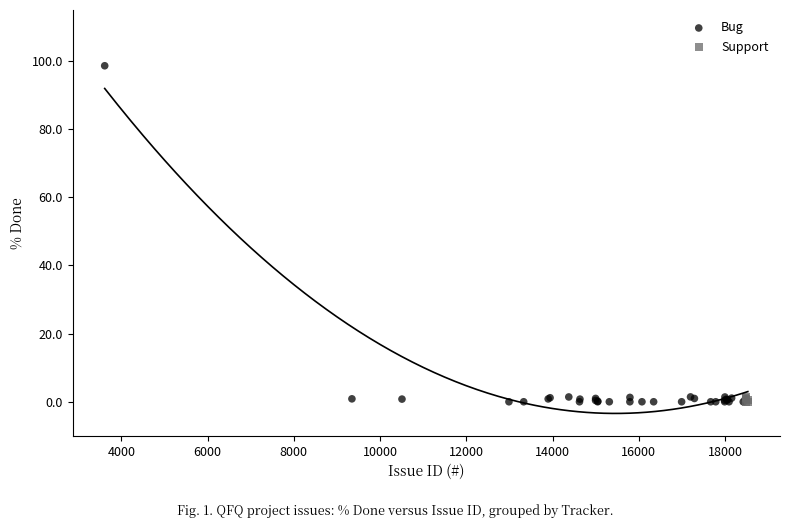

Which series contains the highest Y value?

Bug